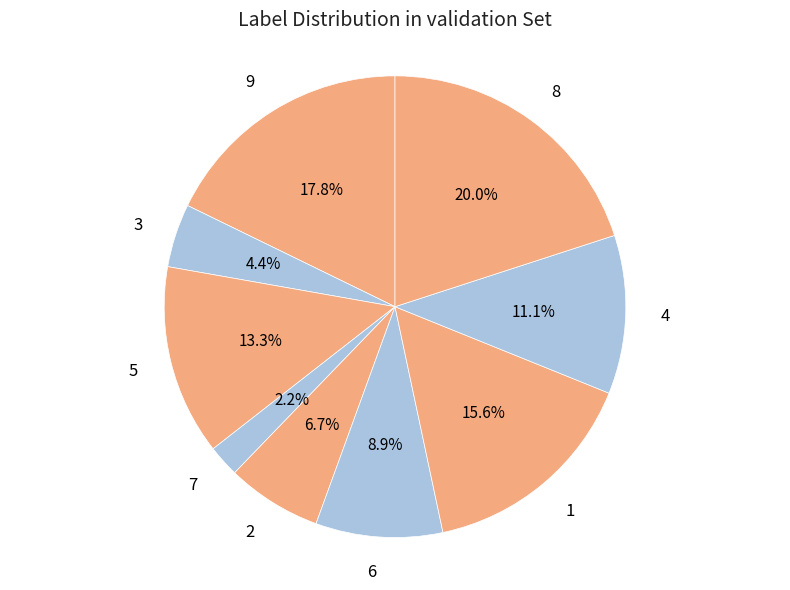

Which has a higher value, 6 or 7?

6